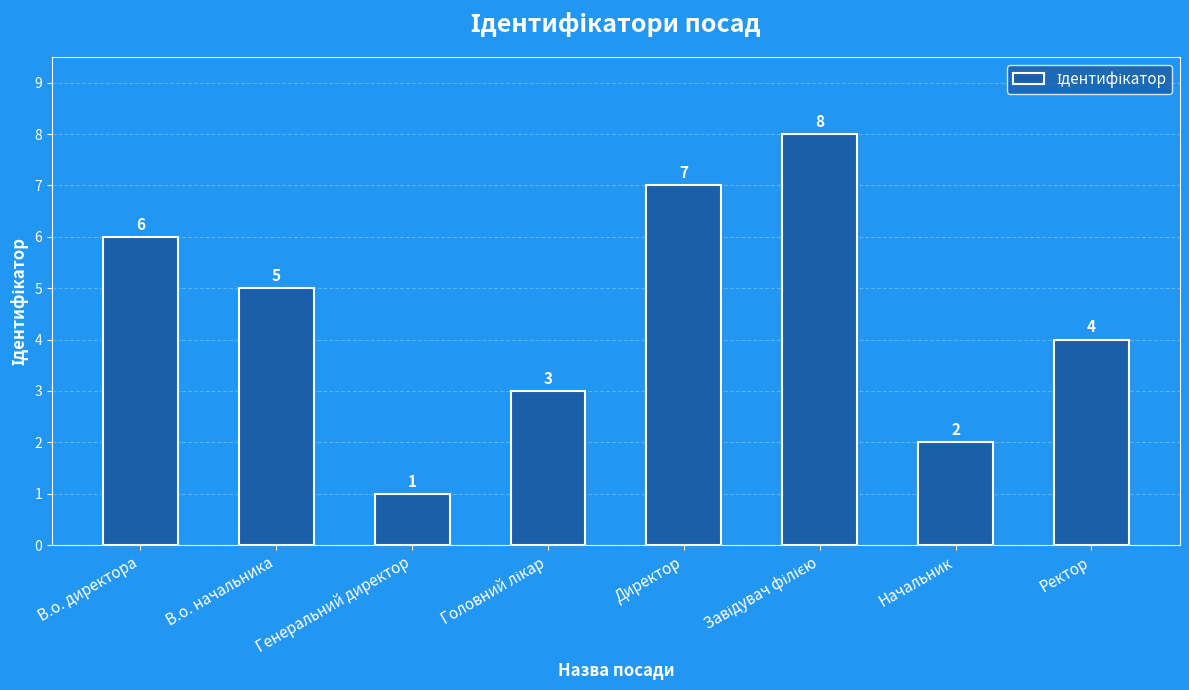

True or false: the data shows 4 at Начальник.

False